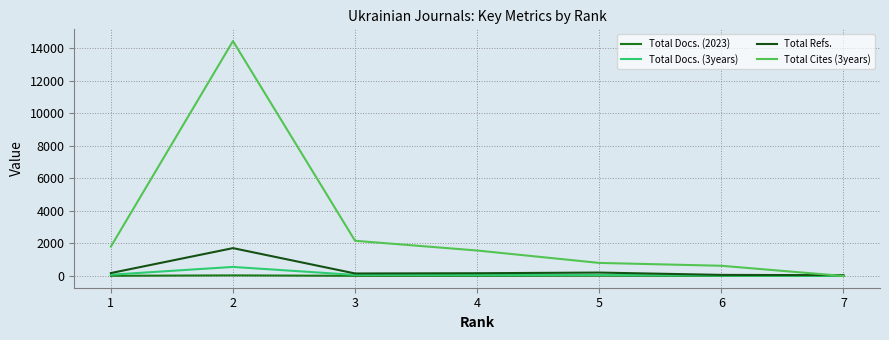

Count the number of data series in this chart.

4